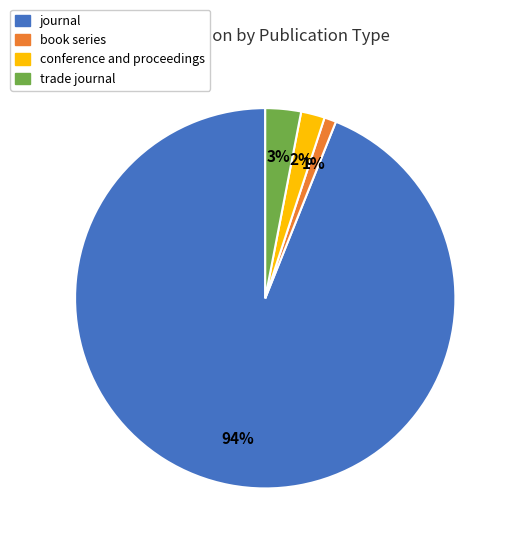

Is journal the majority of the pie?

Yes